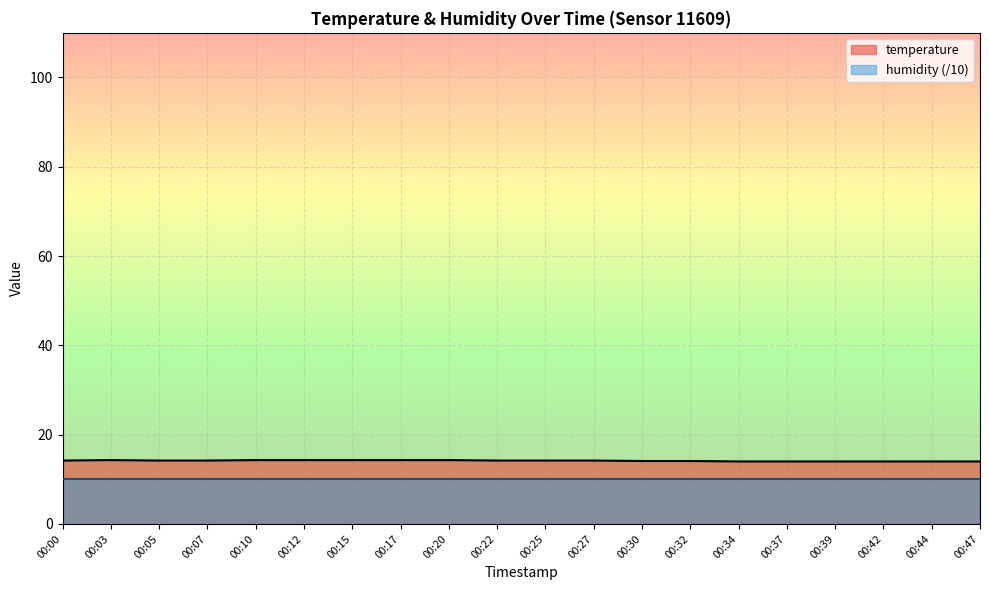

How many values exceed 14?

14